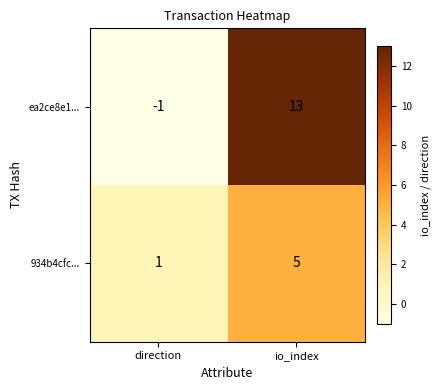

Where is 934b4cfc... nearest to the value 3?

direction